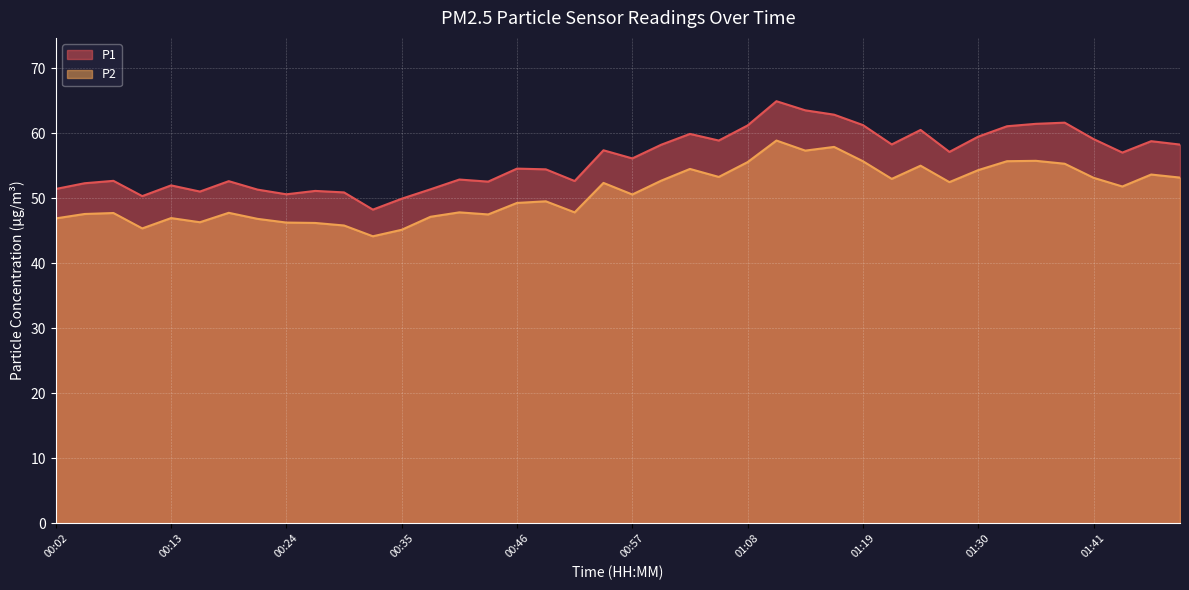

Read the P1 value at 01:35.

61.5